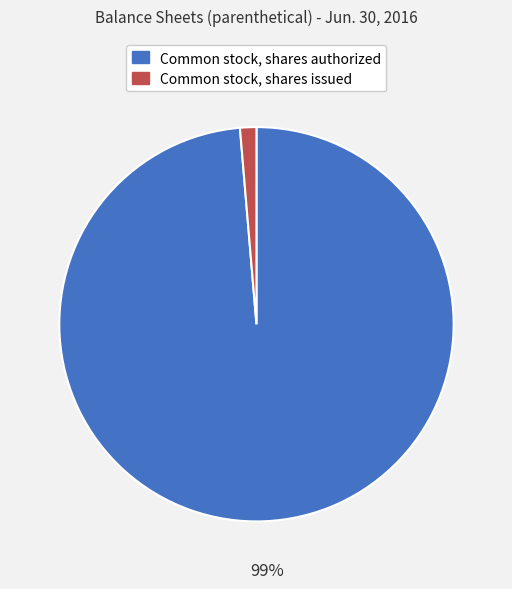

Is there a majority slice in this chart?

Yes